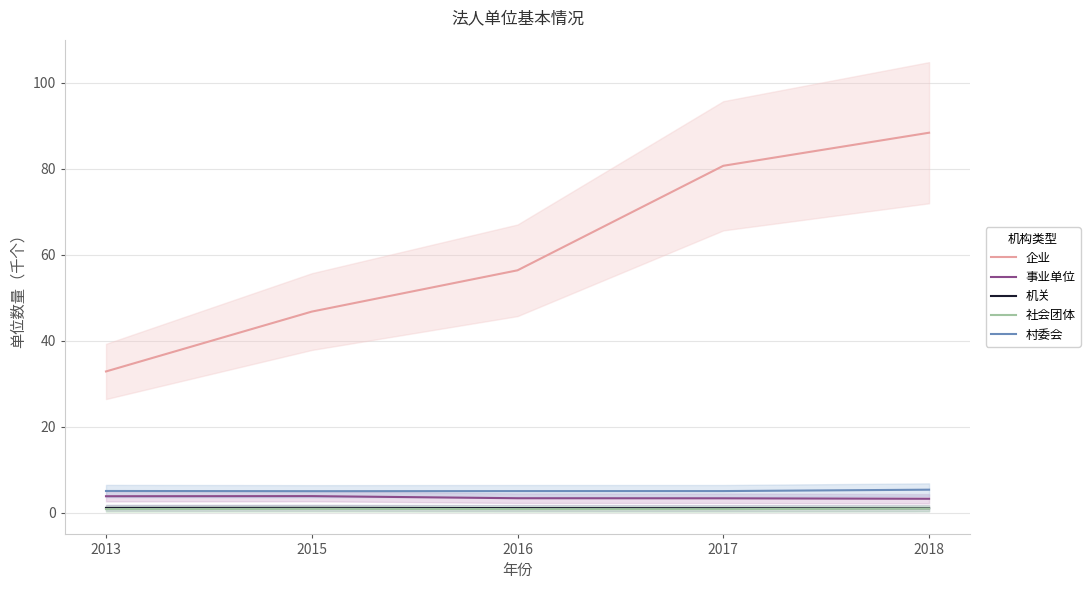

True or false: 村委会 and 事业单位 intersect in this chart.

False